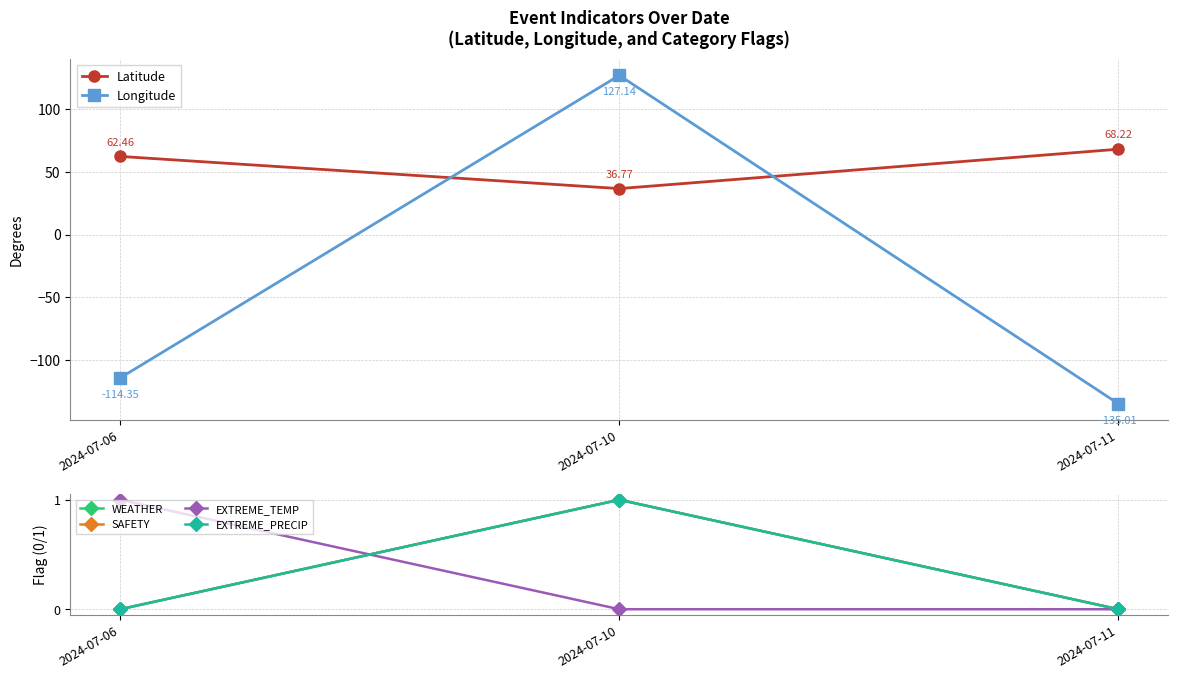

The value of WEATHER at 2024-07-11 is 0.0. True or false?

True